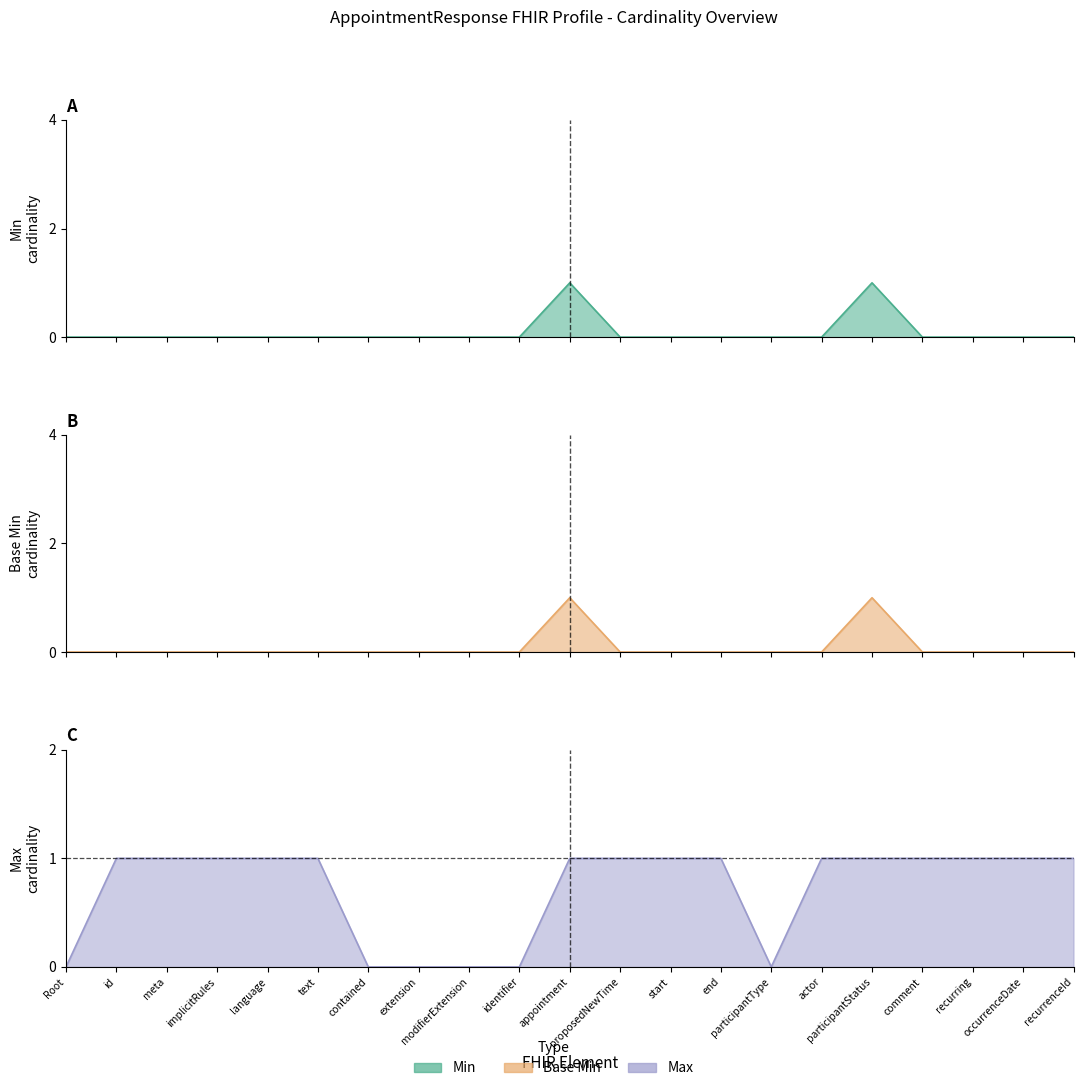

Count the number of data series in this chart.

3